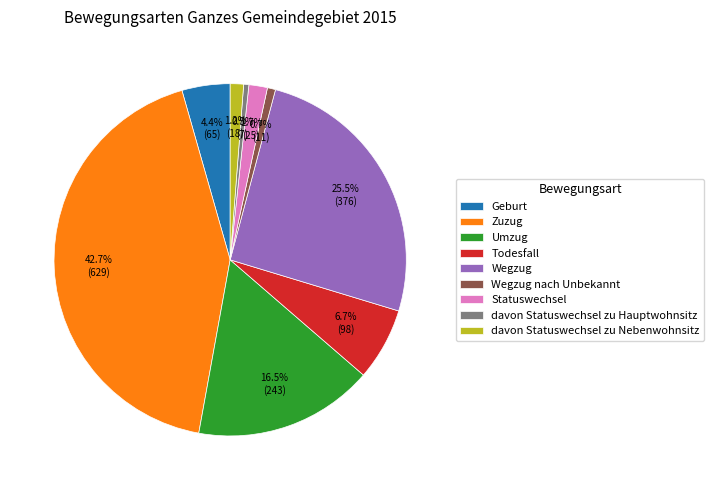

The Wegzug slice represents 35% of the pie. True or false?

False